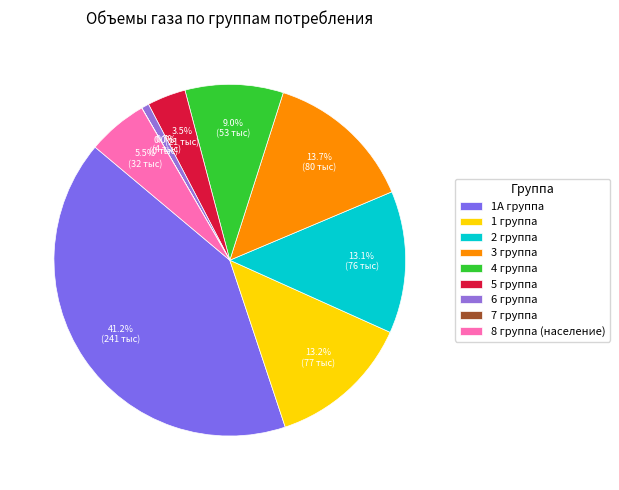

Does 1 группа account for over 50% of the chart?

No